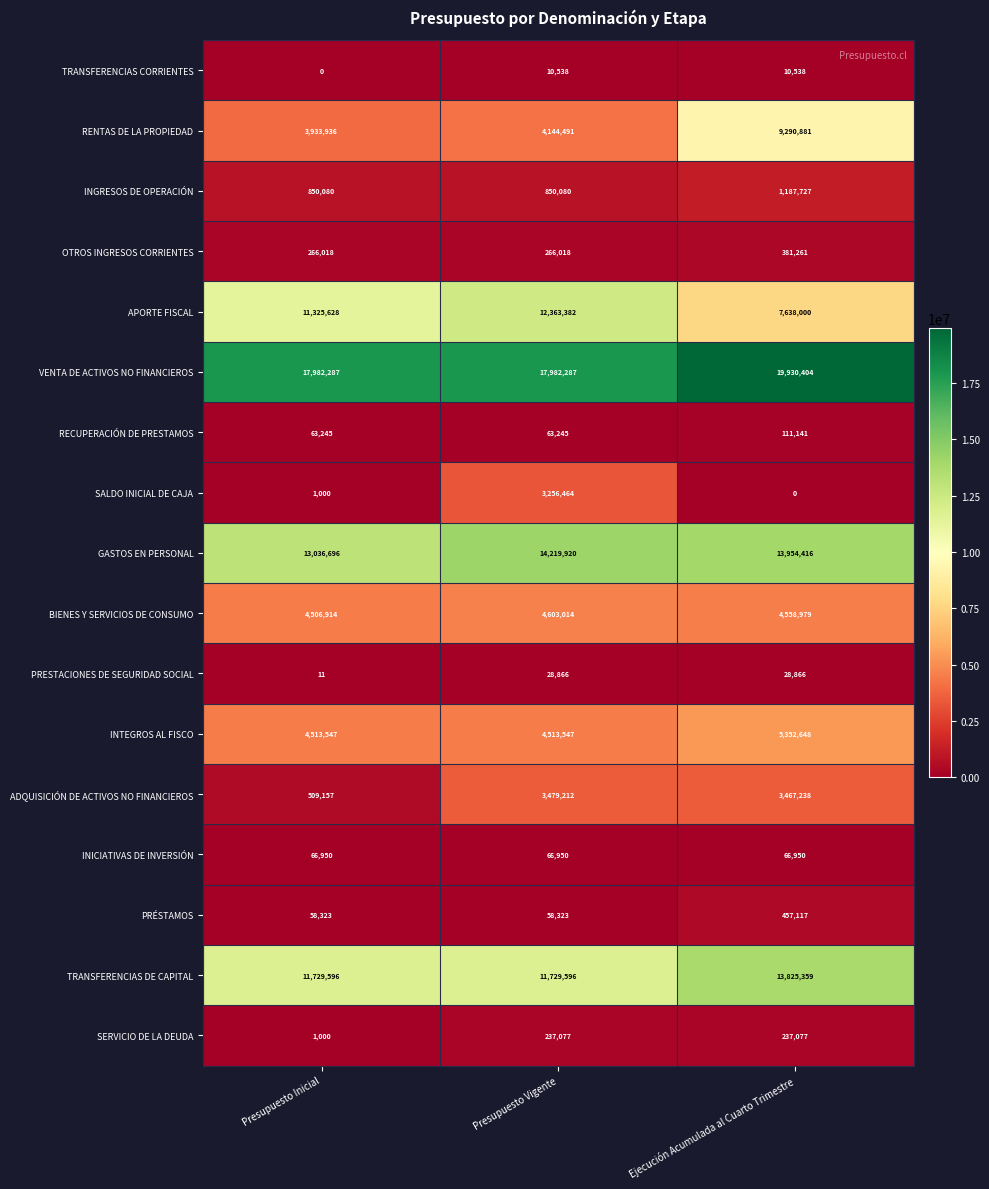

List the series in order of their peak value, highest first.

VENTA DE ACTIVOS NO FINANCIEROS, GASTOS EN PERSONAL, TRANSFERENCIAS DE CAPITAL, APORTE FISCAL, RENTAS DE LA PROPIEDAD, INTEGROS AL FISCO, BIENES Y SERVICIOS DE CONSUMO, ADQUISICIÓN DE ACTIVOS NO FINANCIEROS, SALDO INICIAL DE CAJA, INGRESOS DE OPERACIÓN, PRÉSTAMOS, OTROS INGRESOS CORRIENTES, SERVICIO DE LA DEUDA, RECUPERACIÓN DE PRESTAMOS, INICIATIVAS DE INVERSIÓN, PRESTACIONES DE SEGURIDAD SOCIAL, TRANSFERENCIAS CORRIENTES